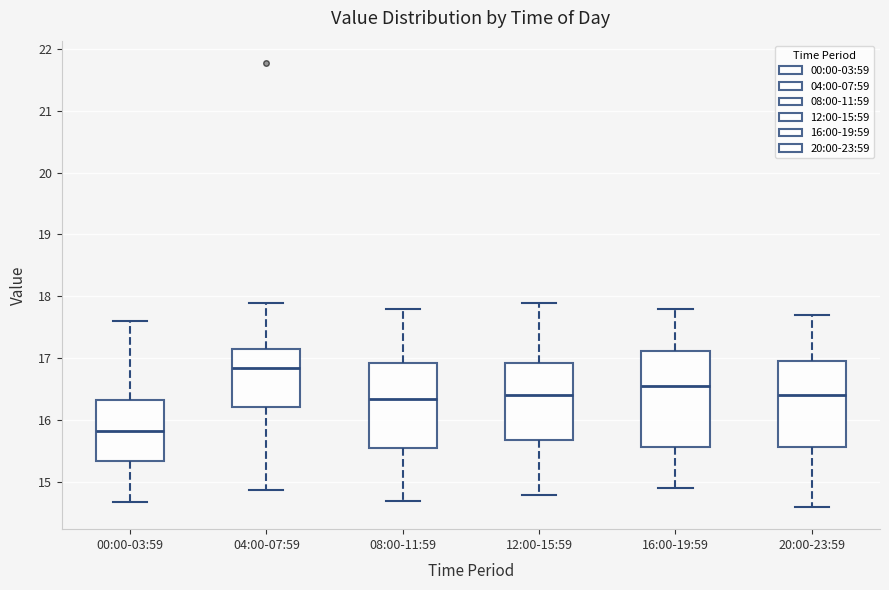

Reading left to right, transcribe this box plot: for each box, give where its median line is, the range the box spans, and where its two whiskers end, as read against the y-axis. The values are not printed on the chart, so give them approximately, as read against the axis.

00:00-03:59: median 15.8, box 15.3 to 16.3, whiskers 14.7 to 17.6
04:00-07:59: median 16.9, box 16.2 to 17.1, whiskers 14.9 to 17.9
08:00-11:59: median 16.4, box 15.6 to 16.9, whiskers 14.7 to 17.8
12:00-15:59: median 16.4, box 15.7 to 16.9, whiskers 14.8 to 17.9
16:00-19:59: median 16.6, box 15.6 to 17.1, whiskers 14.9 to 17.8
20:00-23:59: median 16.4, box 15.6 to 17.0, whiskers 14.6 to 17.7